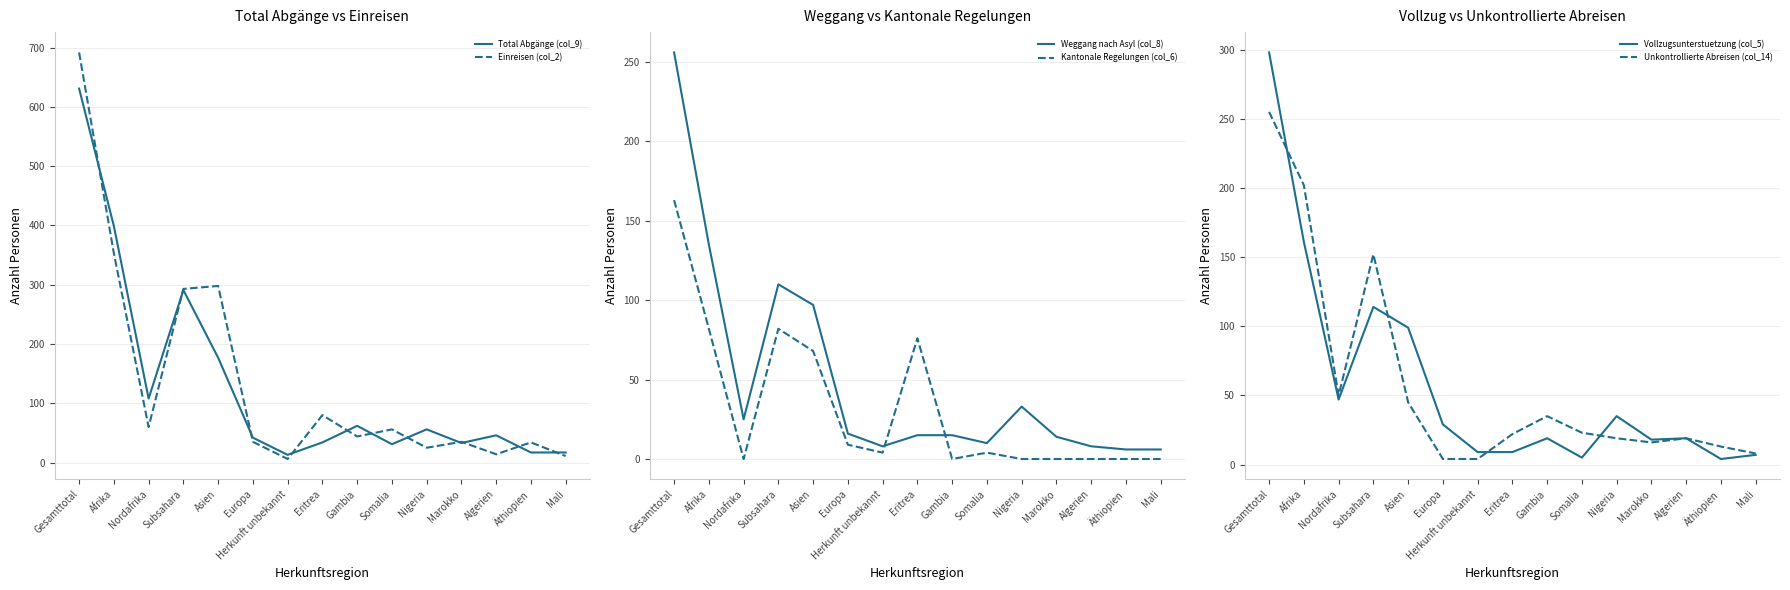

Count the number of categories in the chart.

15